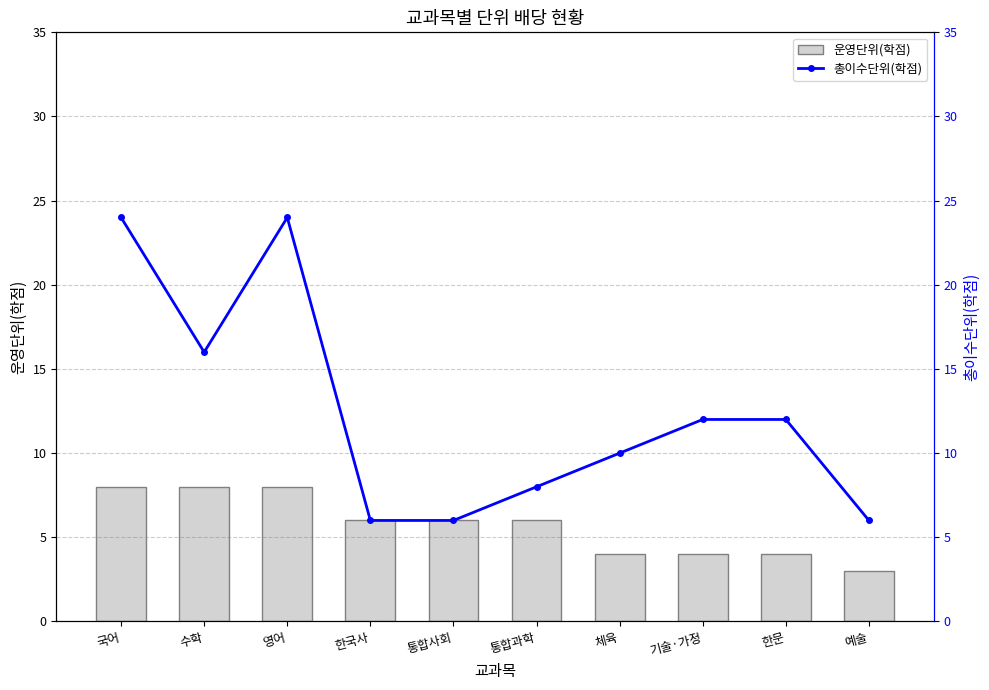

Reading left to right, extract all data points from this chart.

운영단위(학점): 8	8	8	6	6	6	4	4	4	3
총이수단위(학점): 24	16	24	6	6	8	10	12	12	6